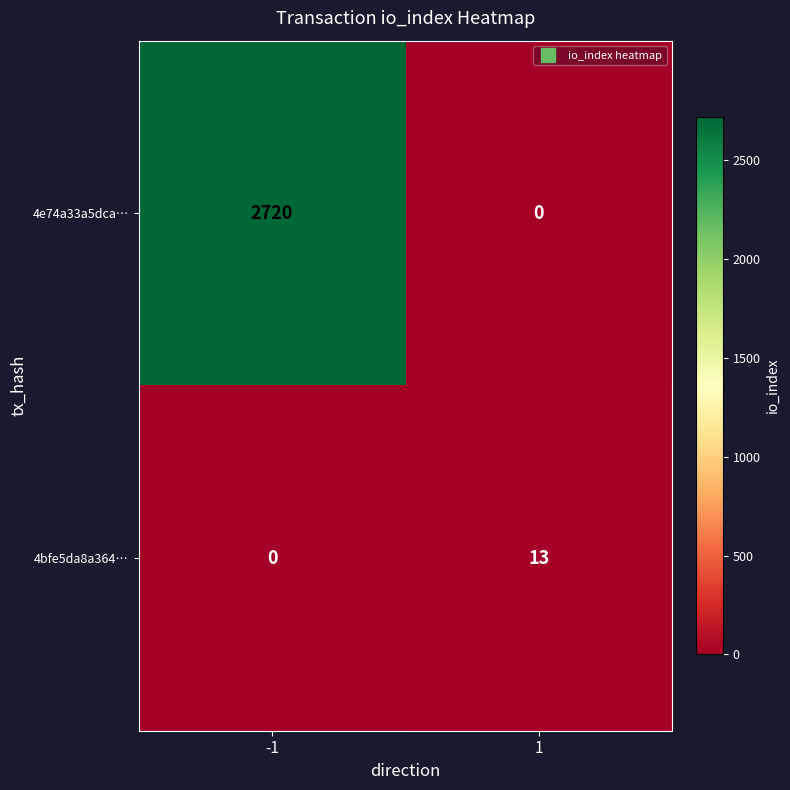

Read the 4e74a33a5dca… value at -1, to the nearest 100.

2700